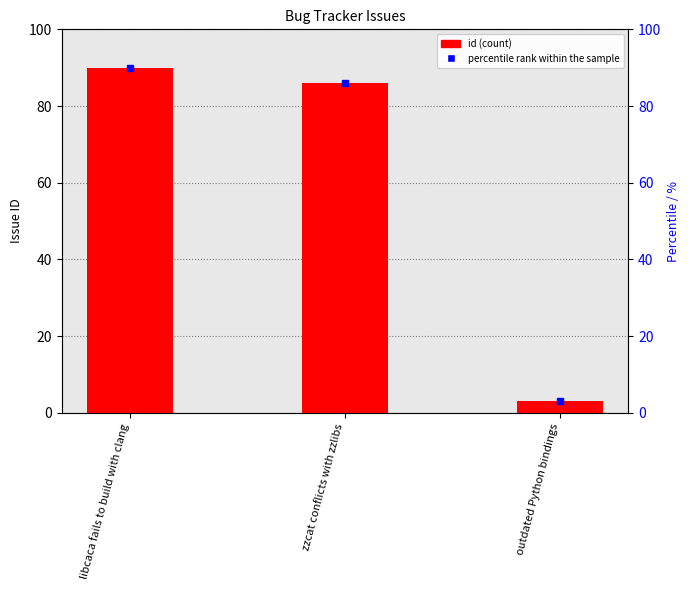

Between libcaca fails to build with clang and zzcat conflicts with zzlibs, which series saw the biggest shift?

id